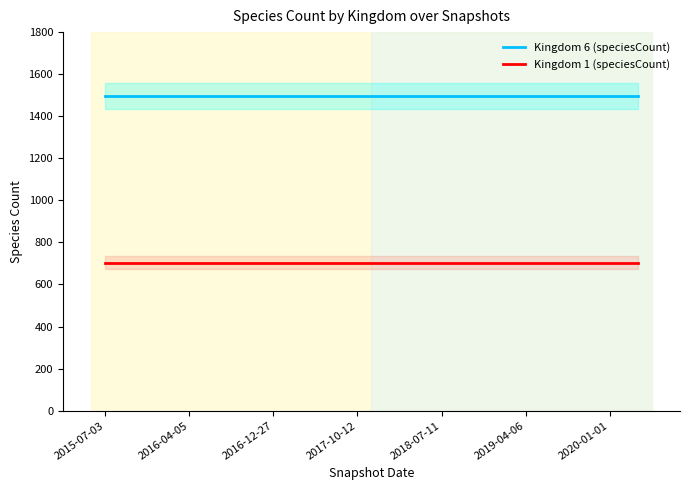

The Kingdom 1 (speciesCount) series shows 266 at 11. True or false?

False